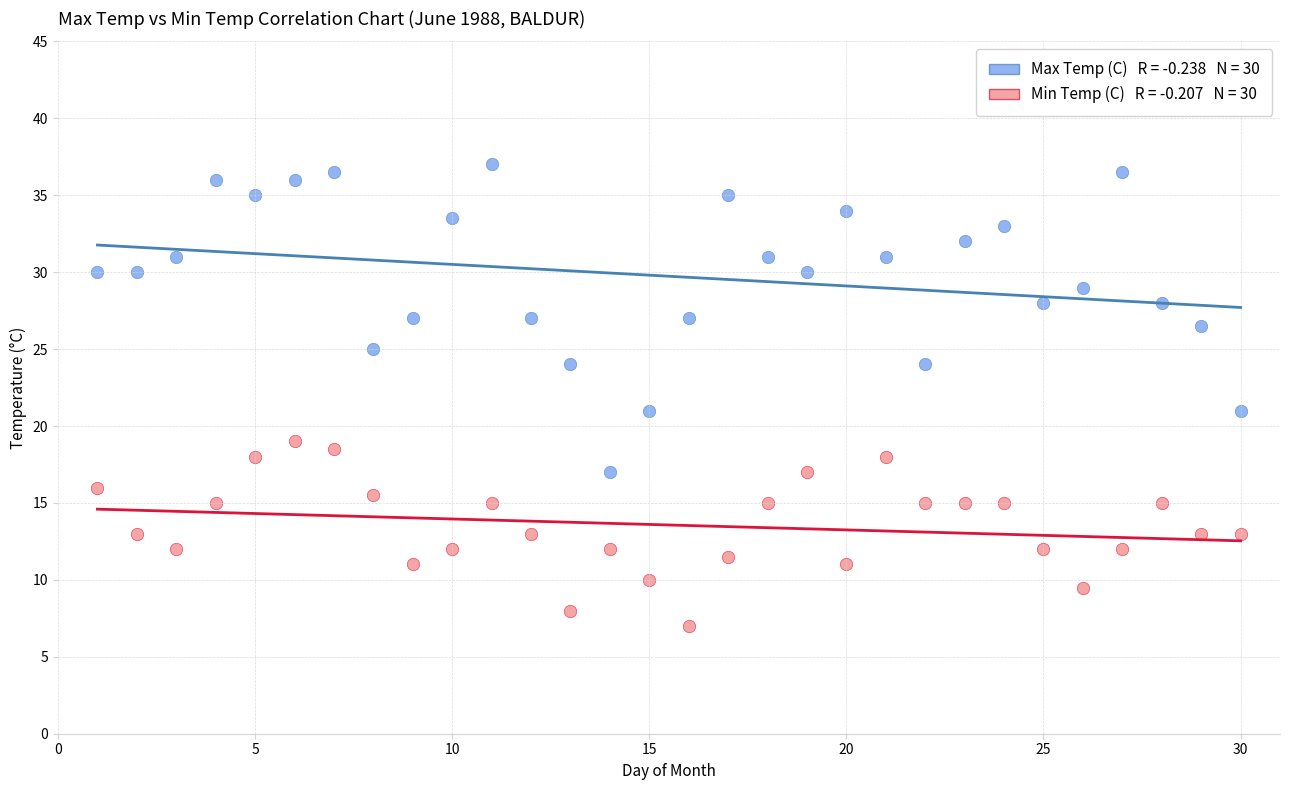

Across all data points, what is the range of X values (max minus min)?

29.0